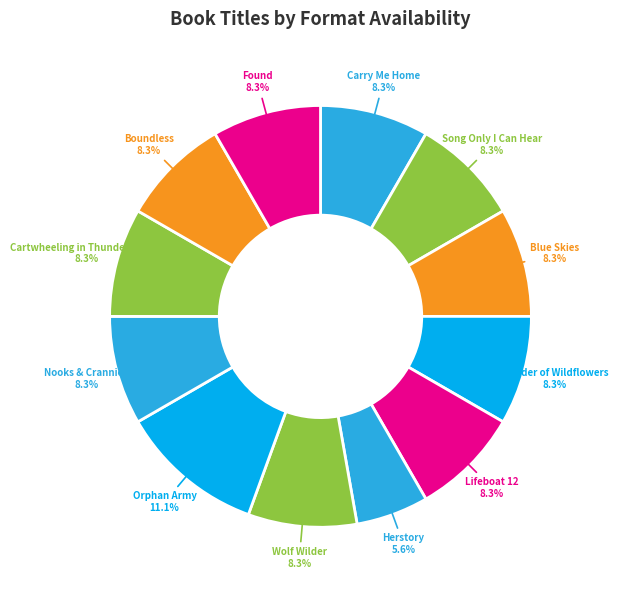

How many slices are in this pie chart?

12